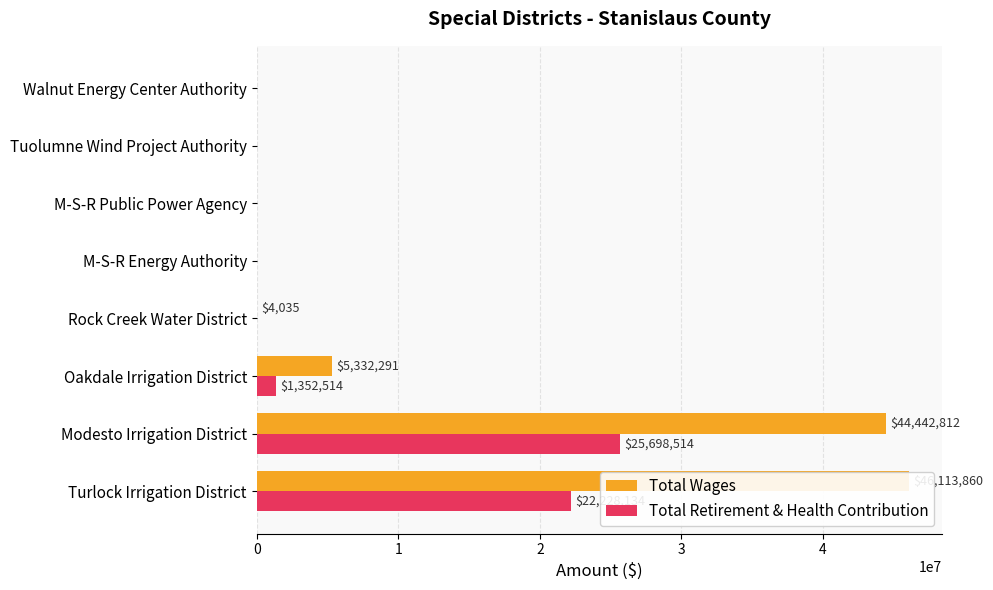

The value of Total Retirement & Health Contribution at Oakdale Irrigation District is 2108642. True or false?

False